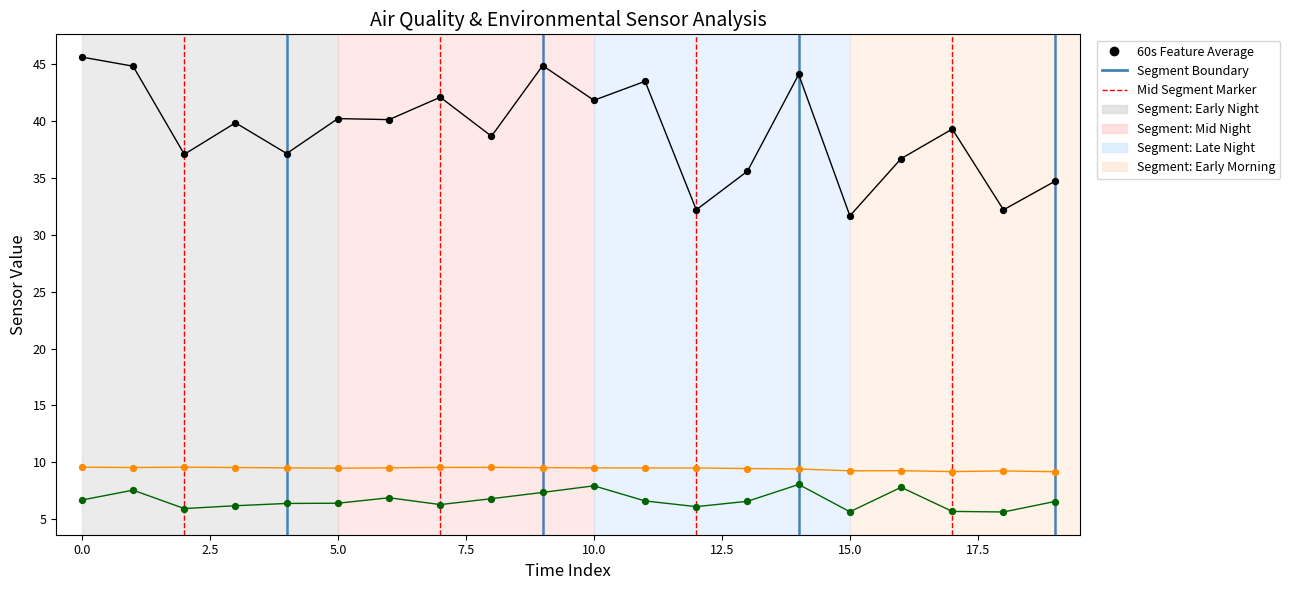

What is the maximum value shown in the chart?

45.6